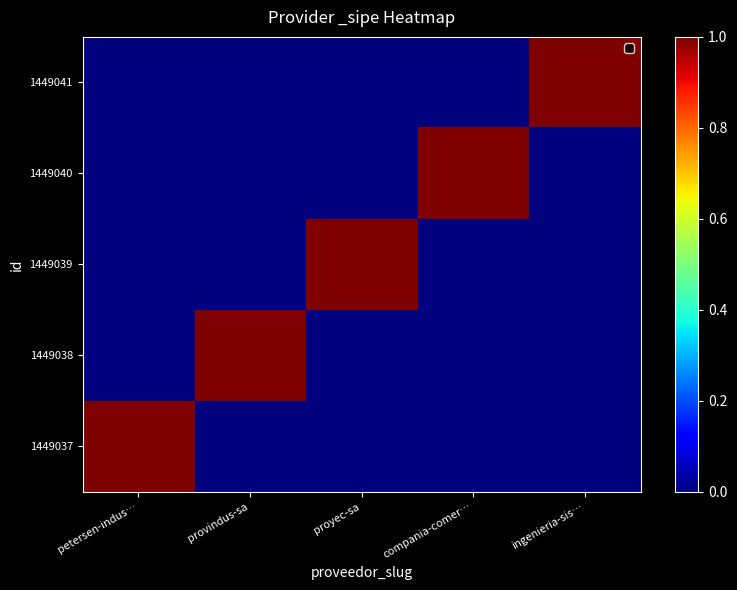

Between proyec-sa and petersen-indus…, which is larger?

petersen-indus…